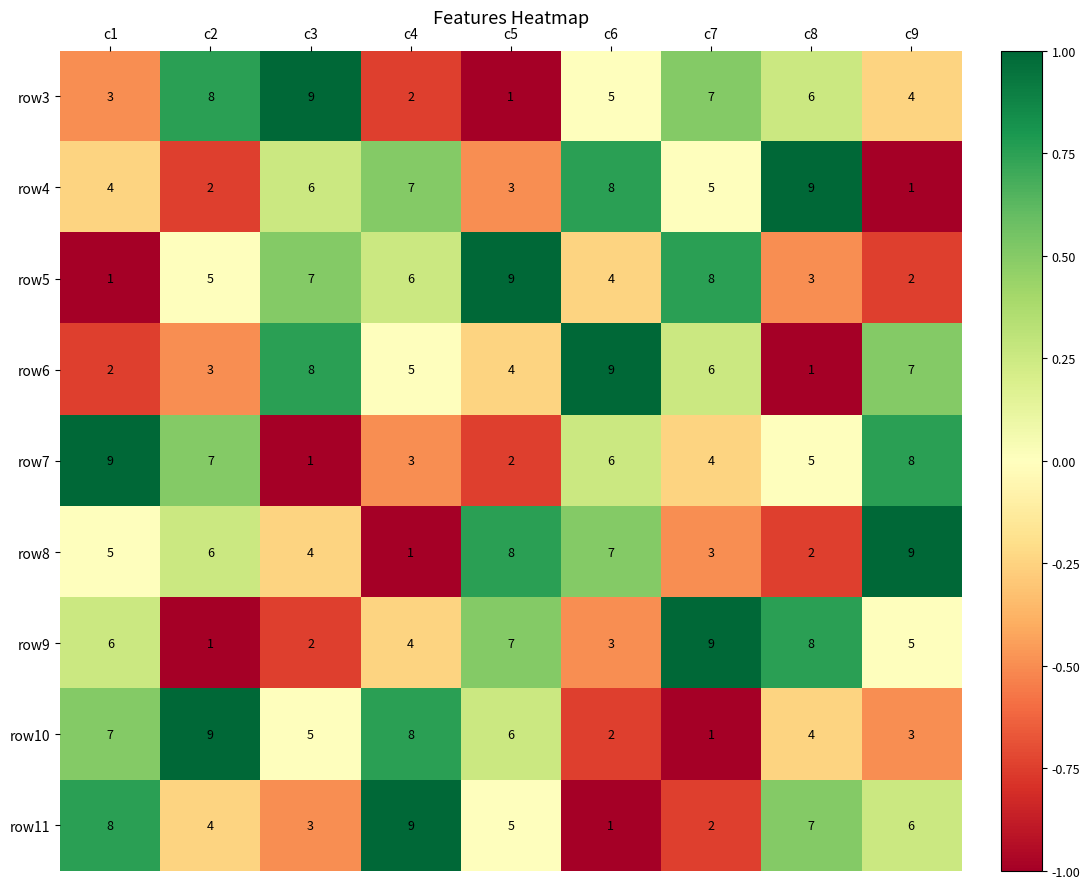

Is it true that row5 equals 9 at c2?

False